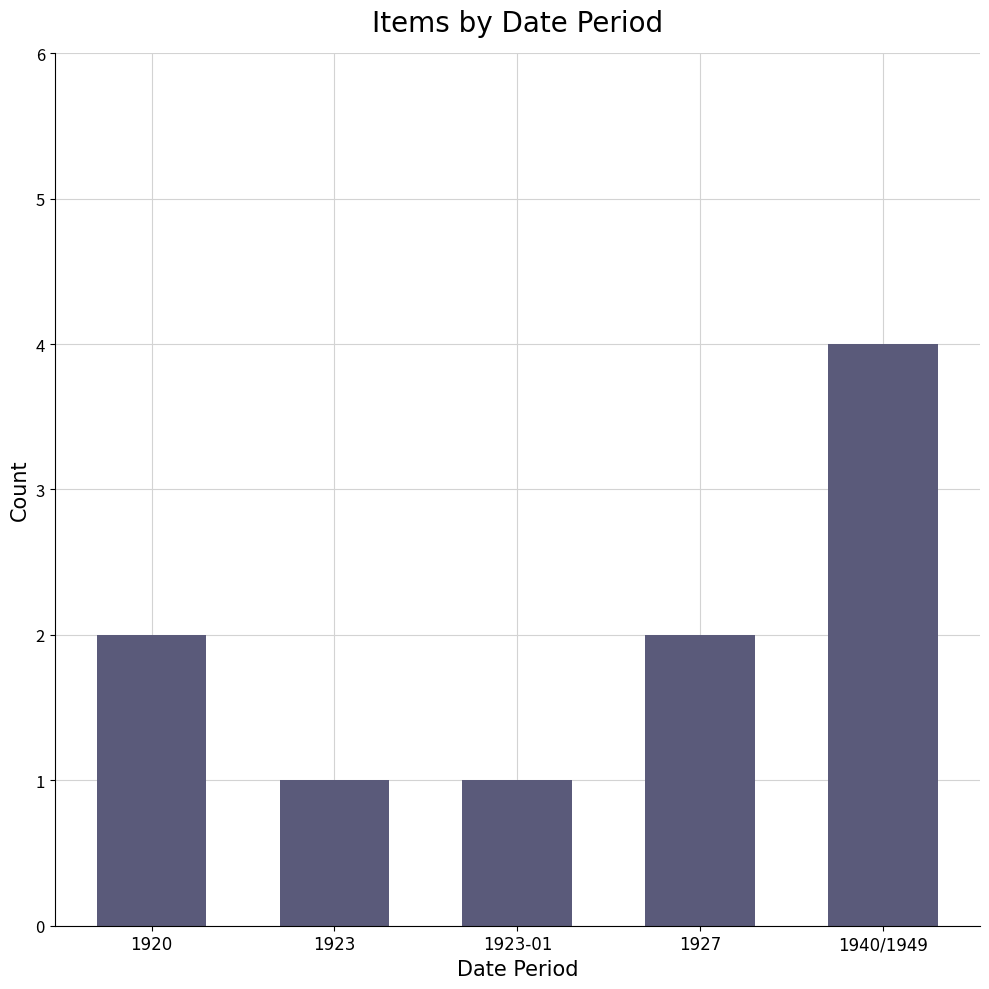

True or false: the data shows 1 at 1923.

True